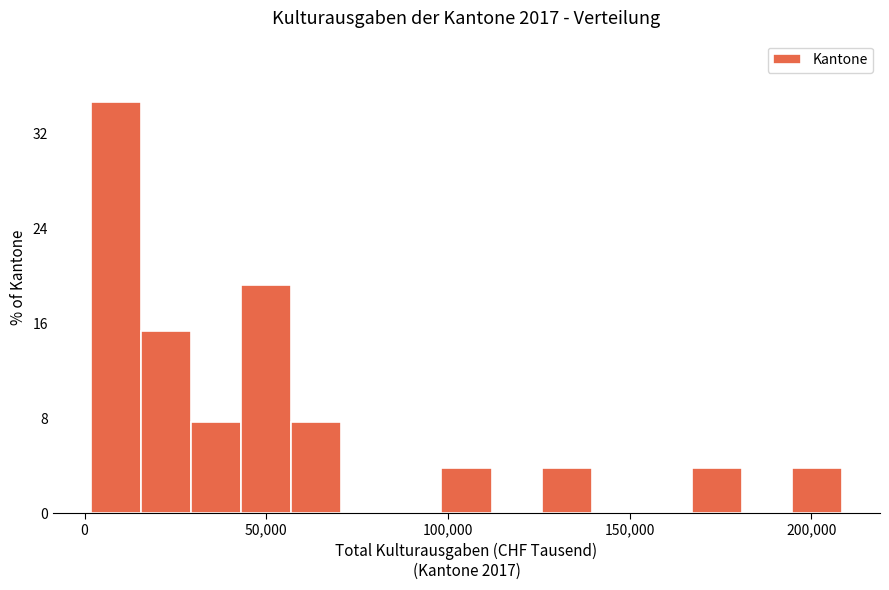

Around what value on the x-axis is the tallest bar? Give the approximate position of its centre, as read against the axis.

10000